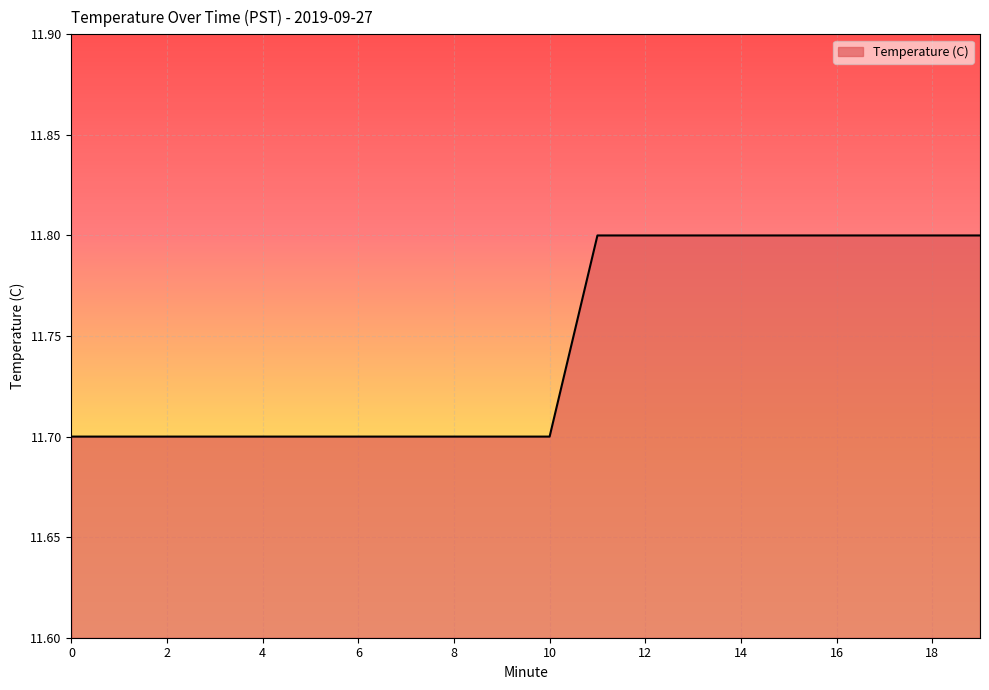

What is the minimum value shown in the chart?

11.7